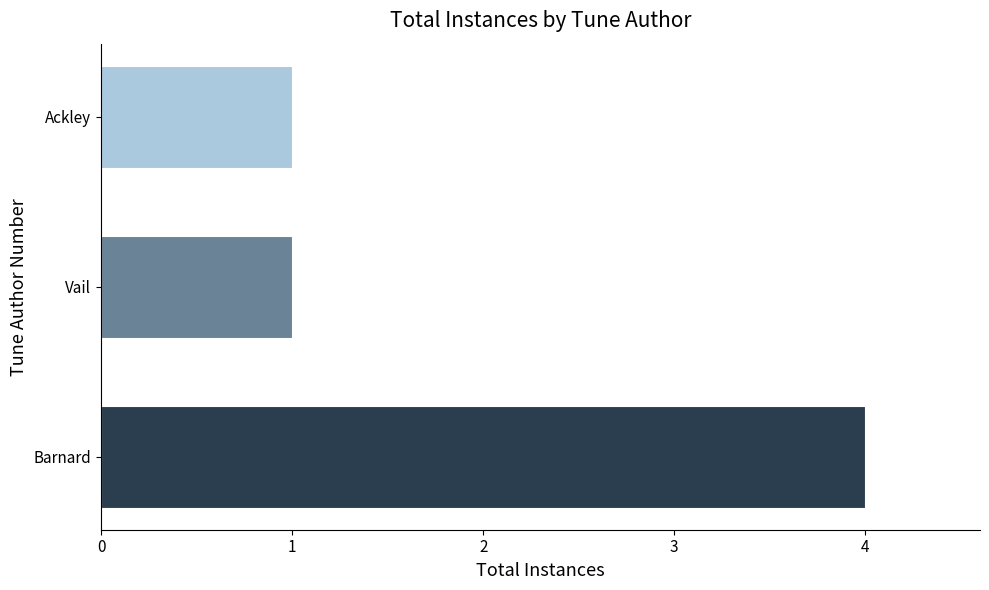

What is the approximate value at Barnard?

4